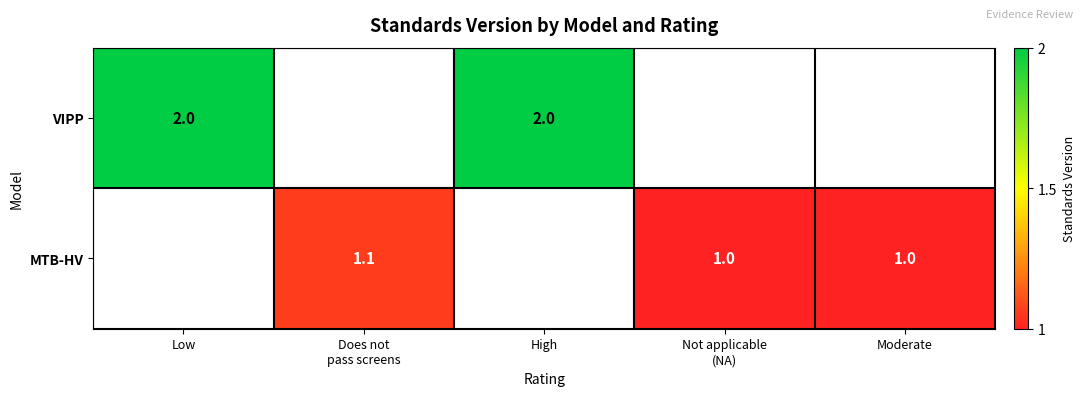

At how many categories does at least one series exceed 1?

3